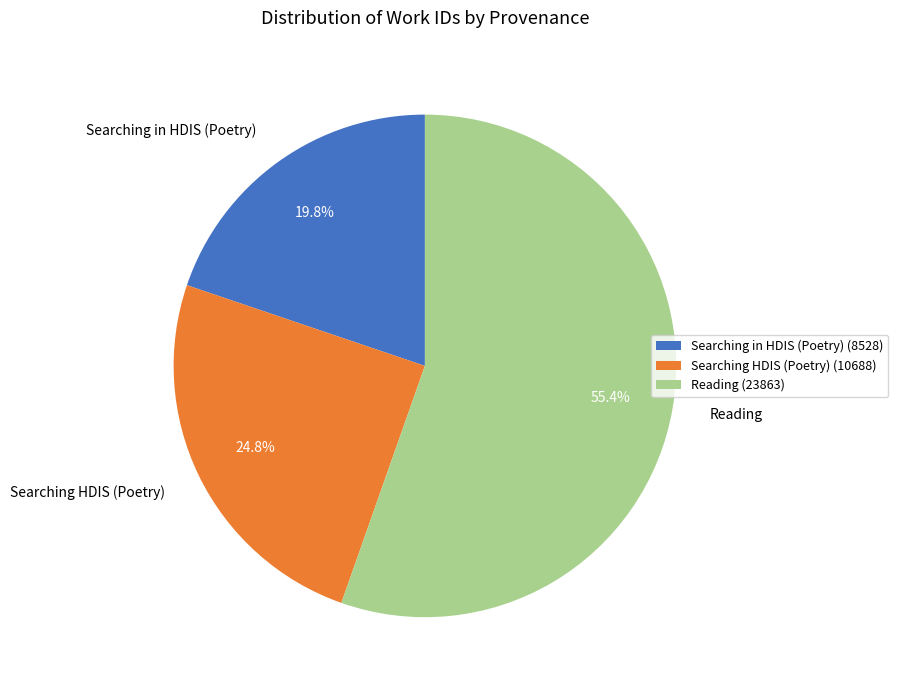

Count the number of slices in the pie.

3